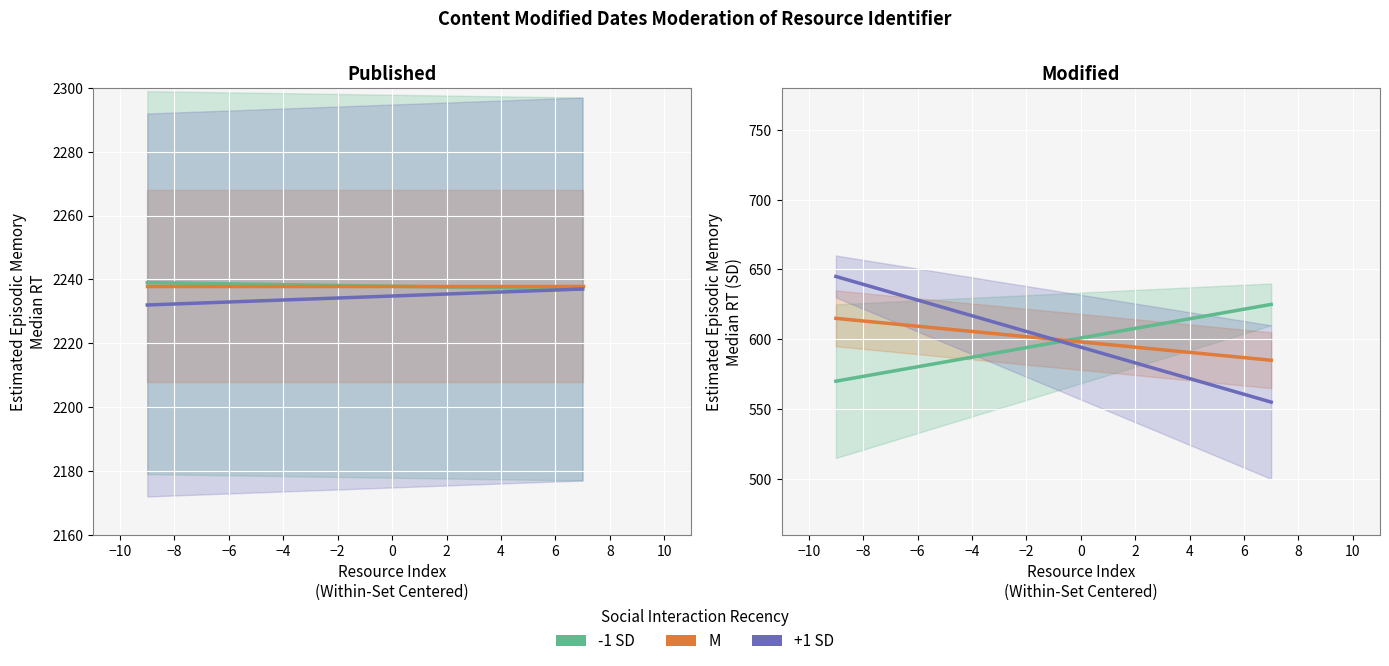

What is the difference between the maximum and minimum values in the -1 SD series?

55.0